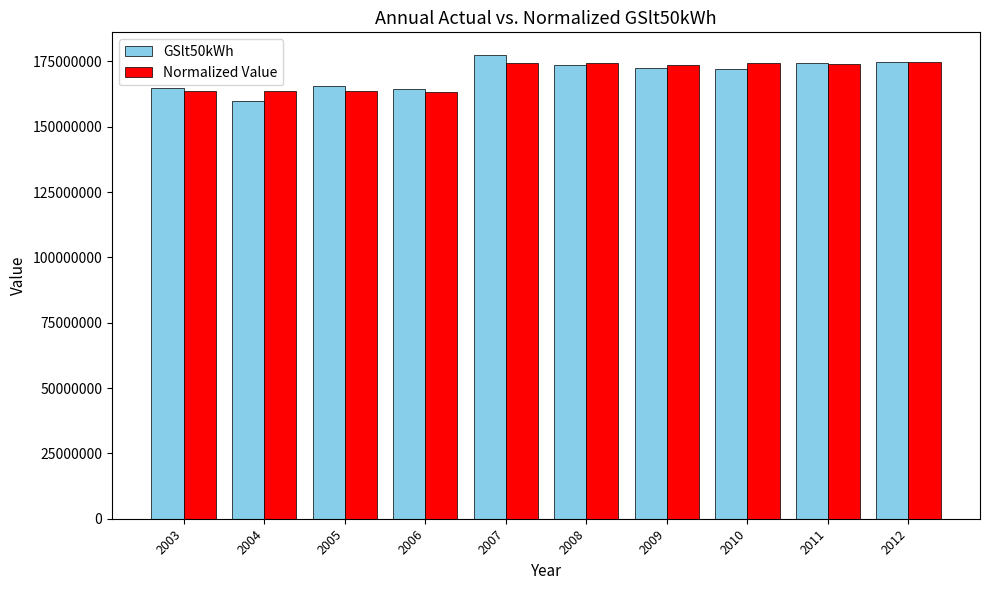

What is the sum of all Normalized Value values?

1699645485.8